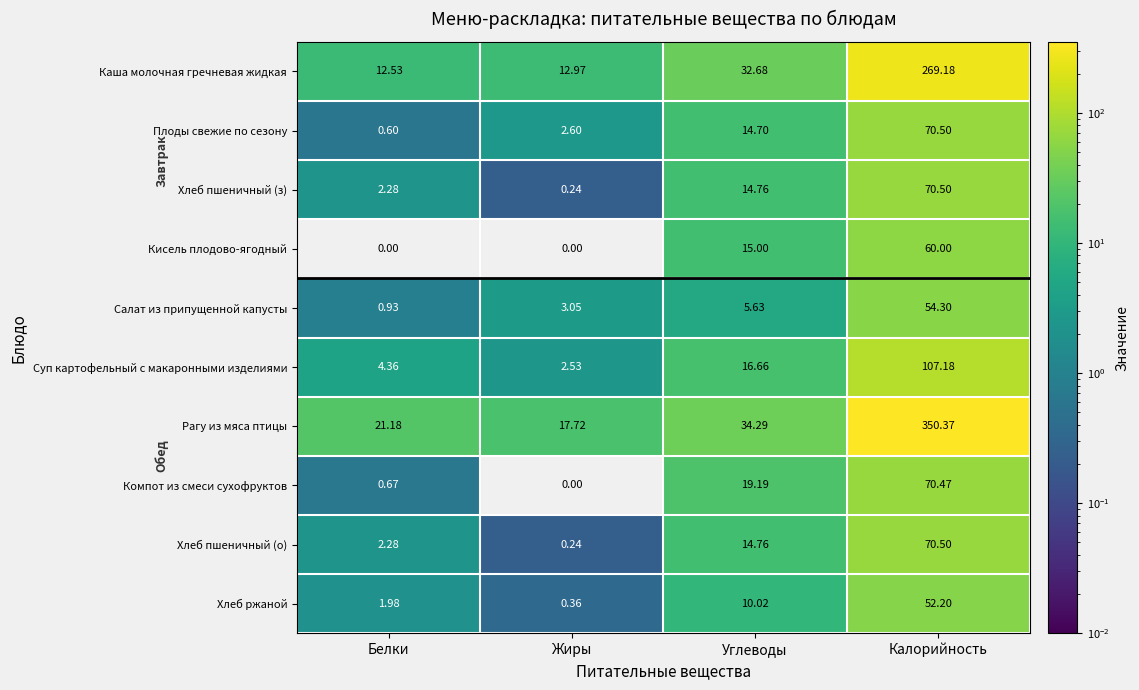

At which label is Хлеб пшеничный (з) closest to 35?

Углеводы